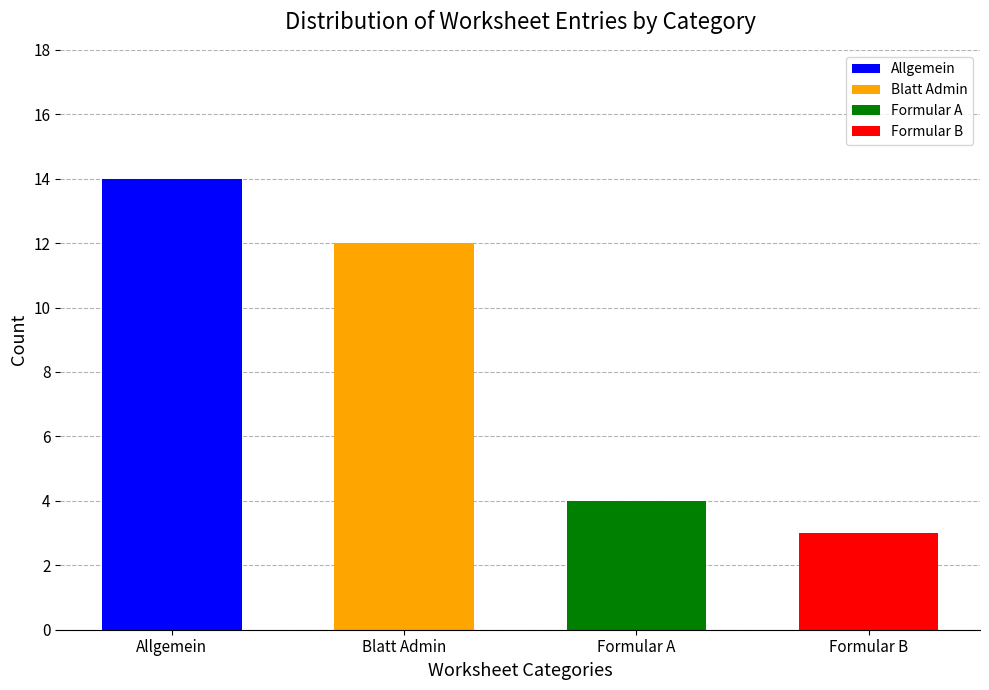

What is the label of the 3rd bar from the left?

Formular A